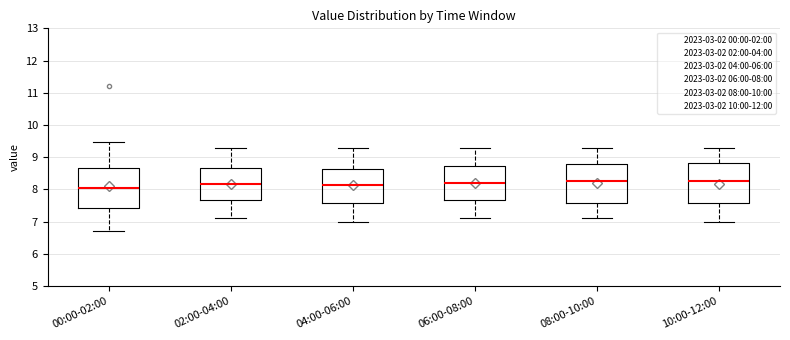

Which box has the lowest median line?

00:00-02:00